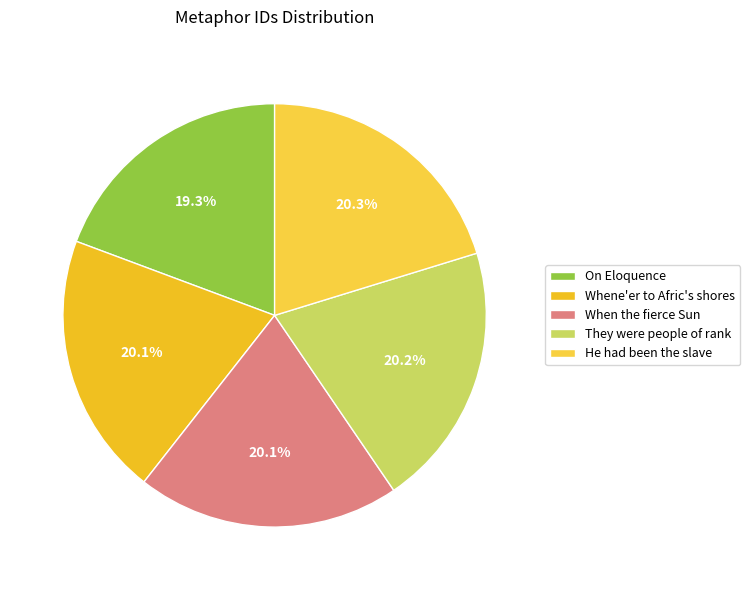

The They were people of rank slice represents 10% of the pie. True or false?

False